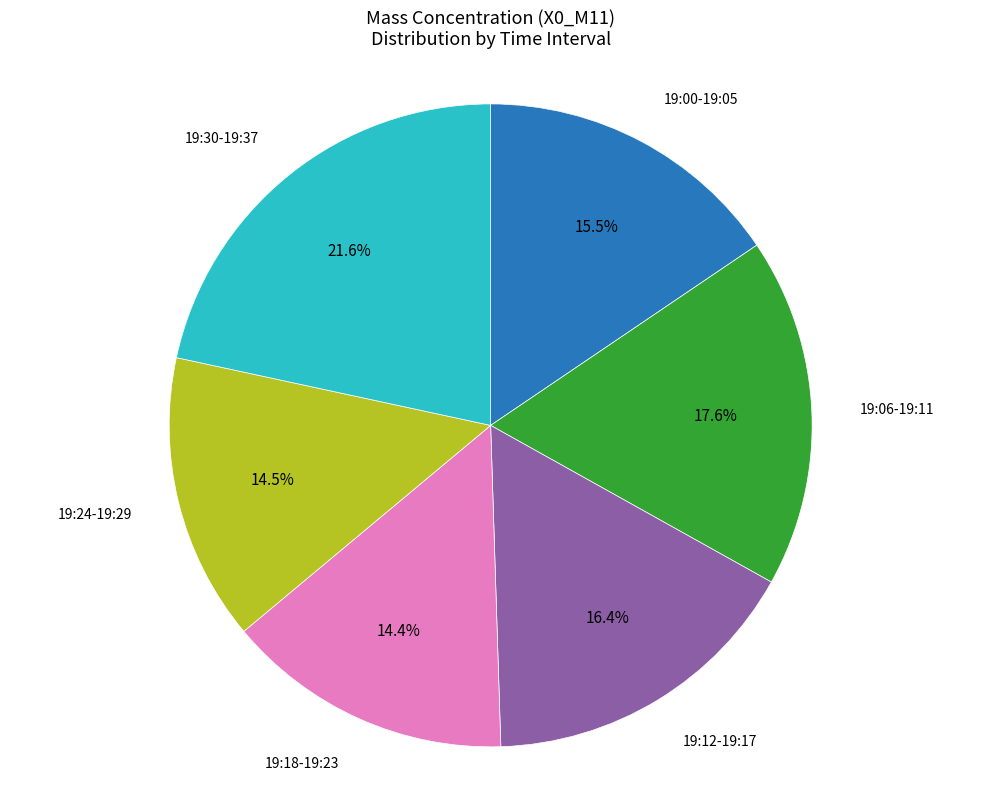

What is the largest slice in the pie chart?

19:30-19:37